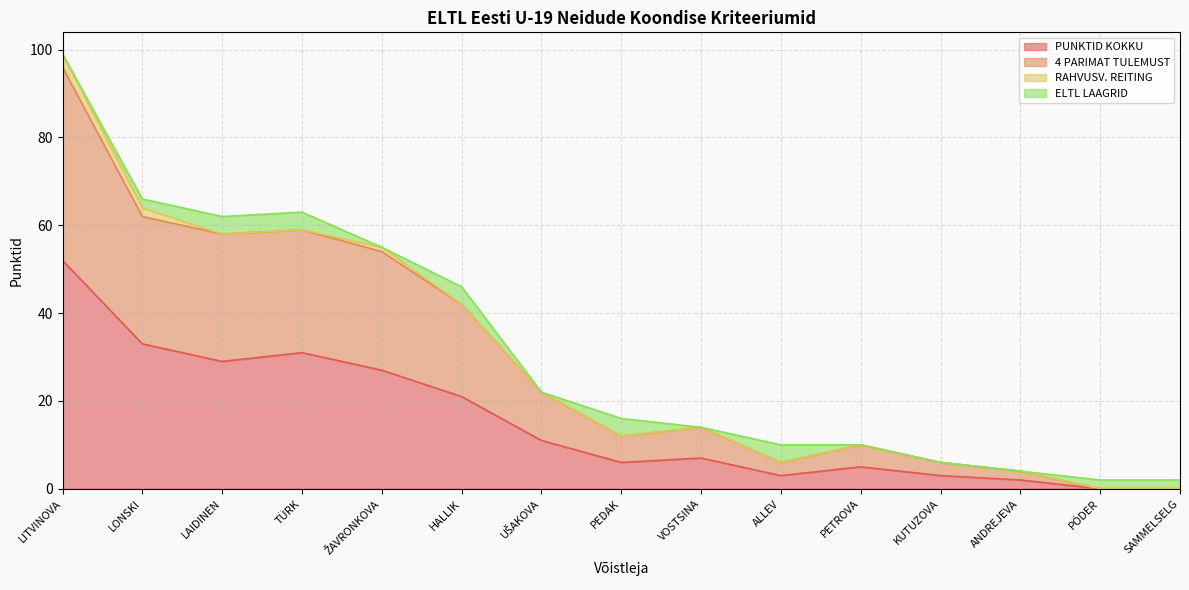

Does the chart have visible grid lines?

Yes